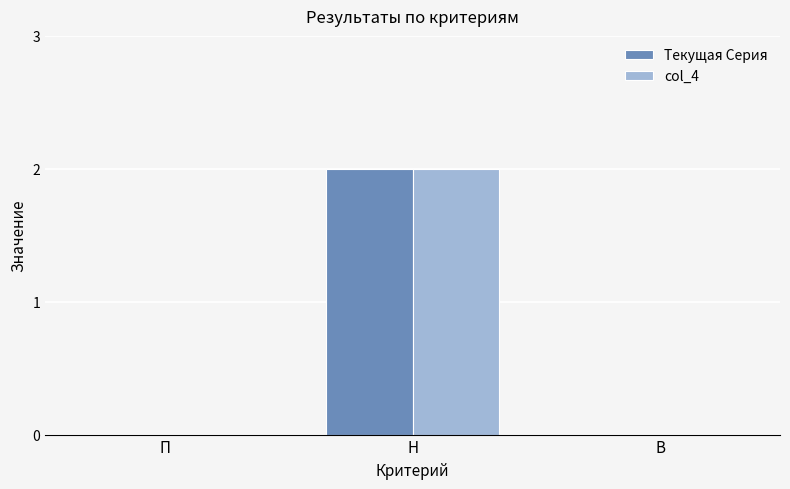

How many groups of bars are there?

3